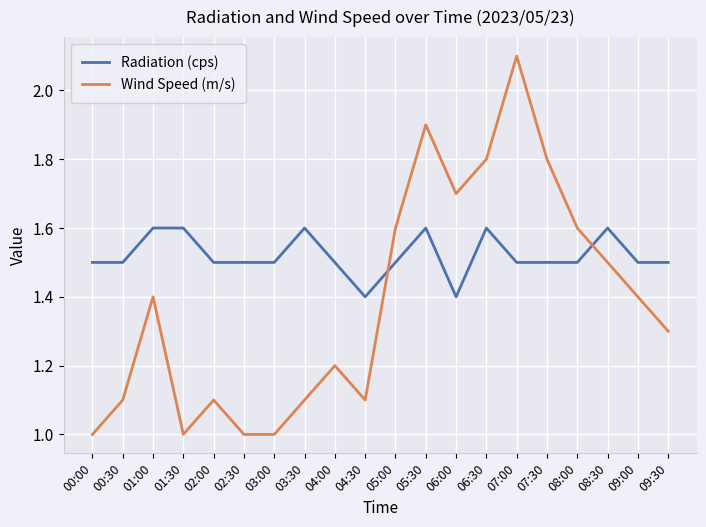

At 09:30, list the series in order from largest to smallest.

Radiation (cps), Wind Speed (m/s)